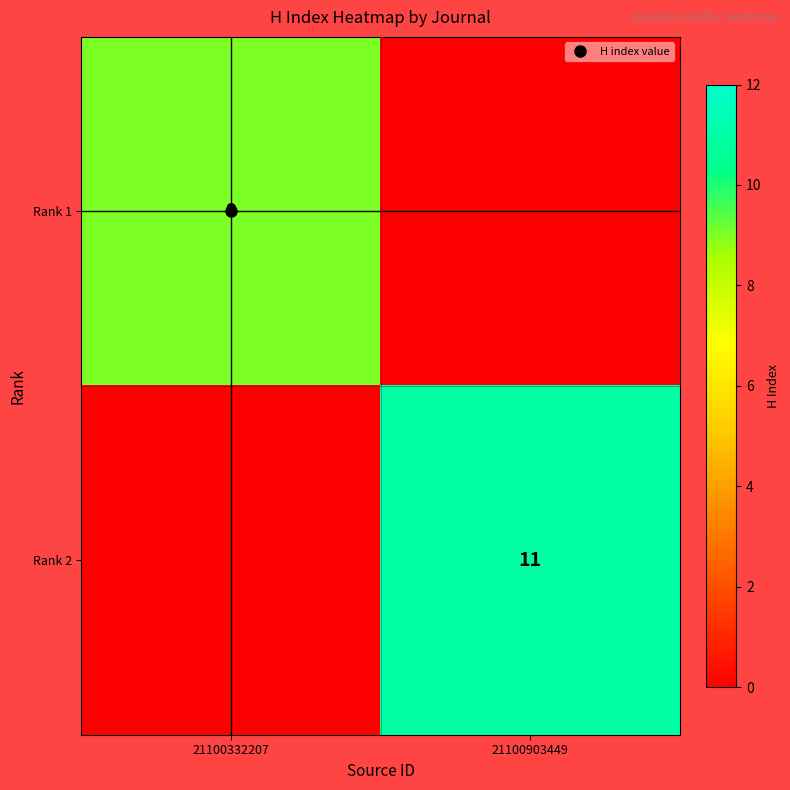

What is the difference between the Rank 1 values at 21100903449 and 21100332207?

9